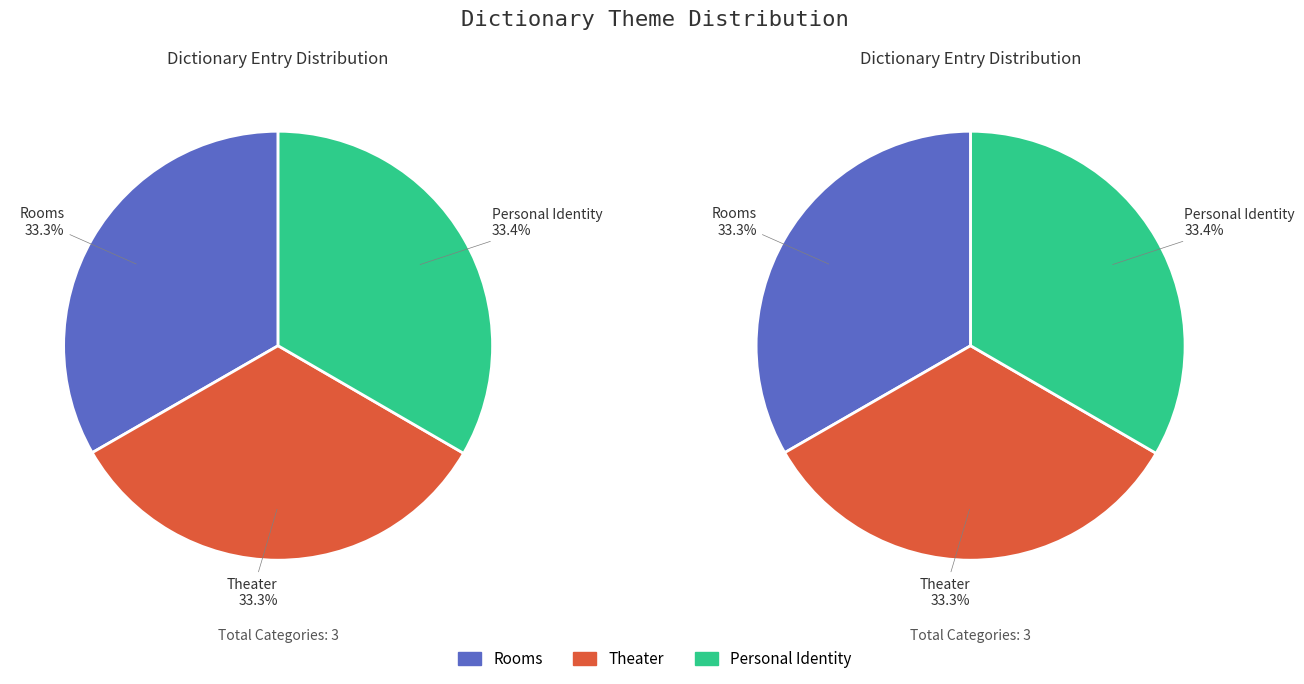

The Theater slice represents 39% of the pie. True or false?

False